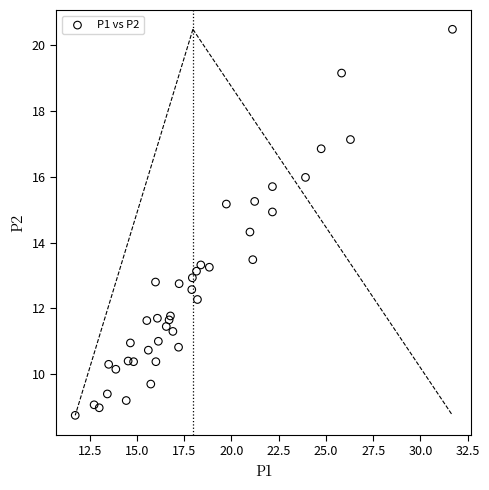

What Y value in the scatter plot is closest to 14?

14.3